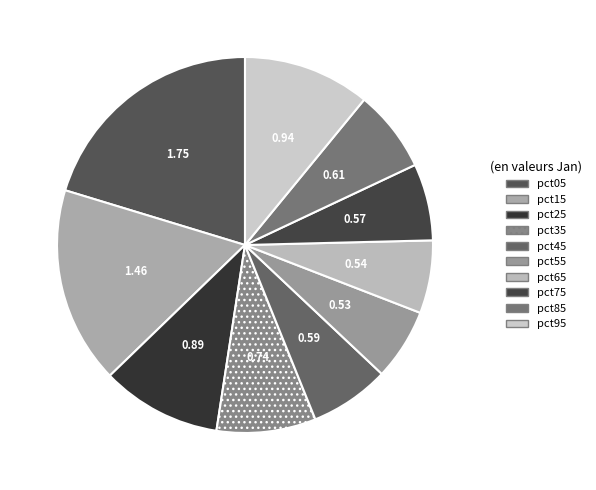

How many segments does this pie chart have?

10